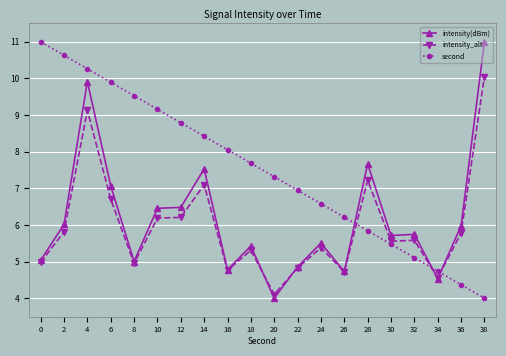

Which category has the highest value in the intensity_alt series?

38